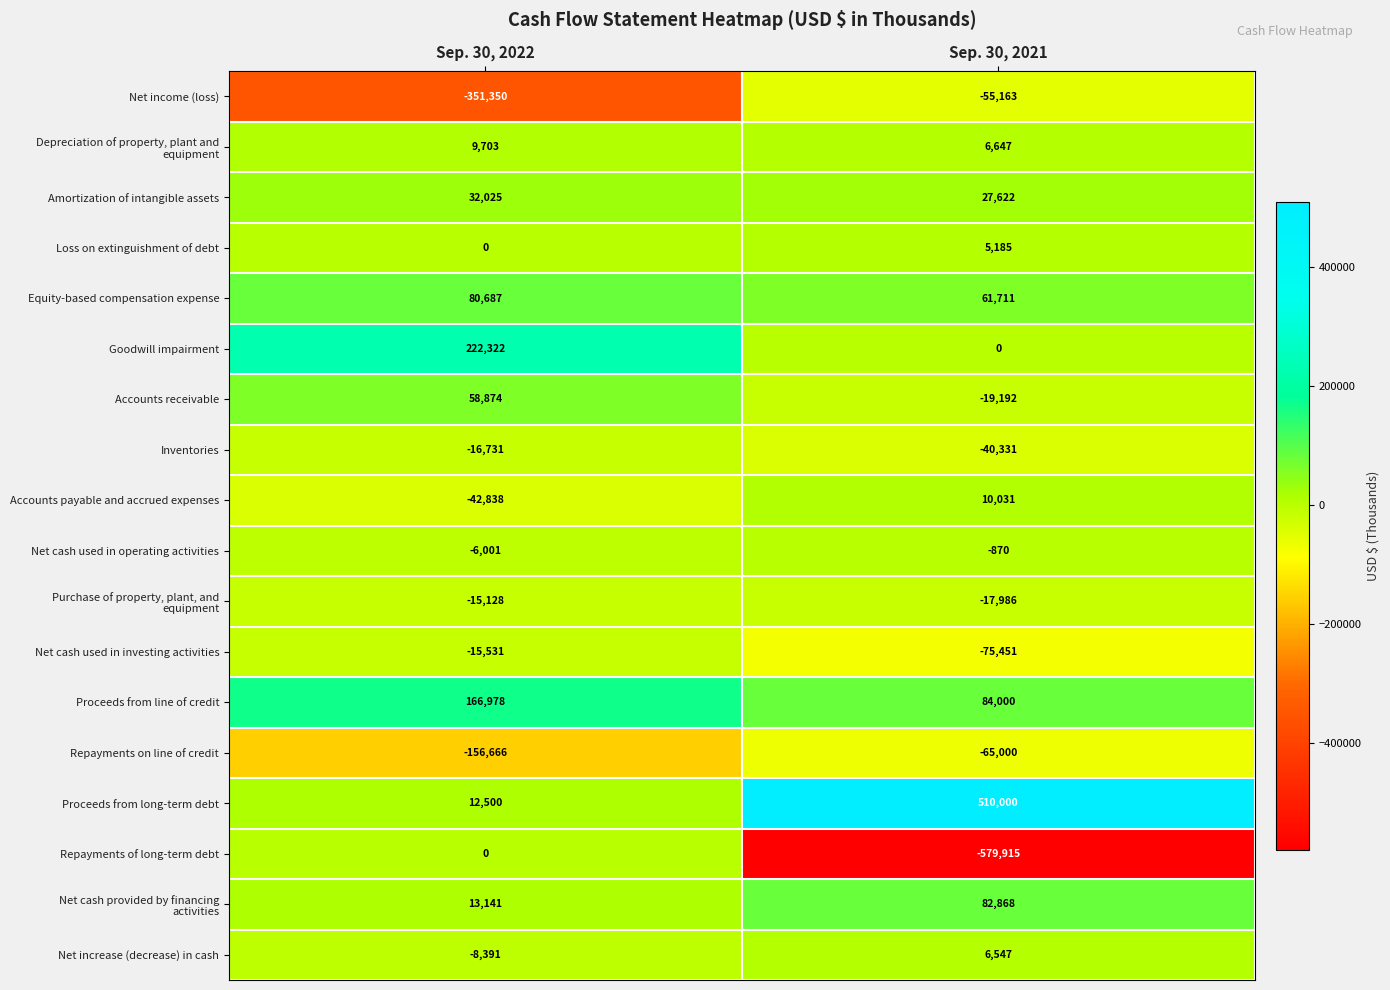

Which series has the largest total across all categories?

Proceeds from long-term debt